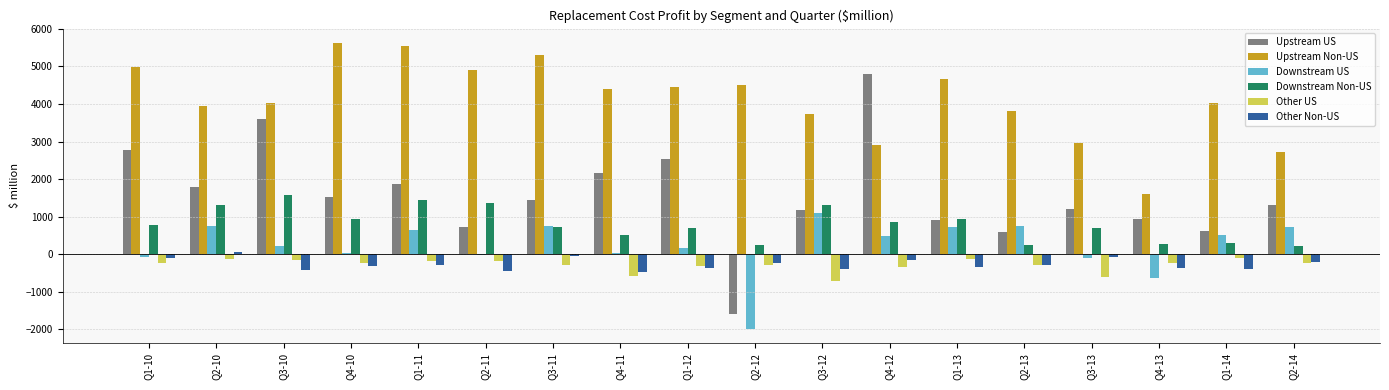

How many groups of bars are there?

18